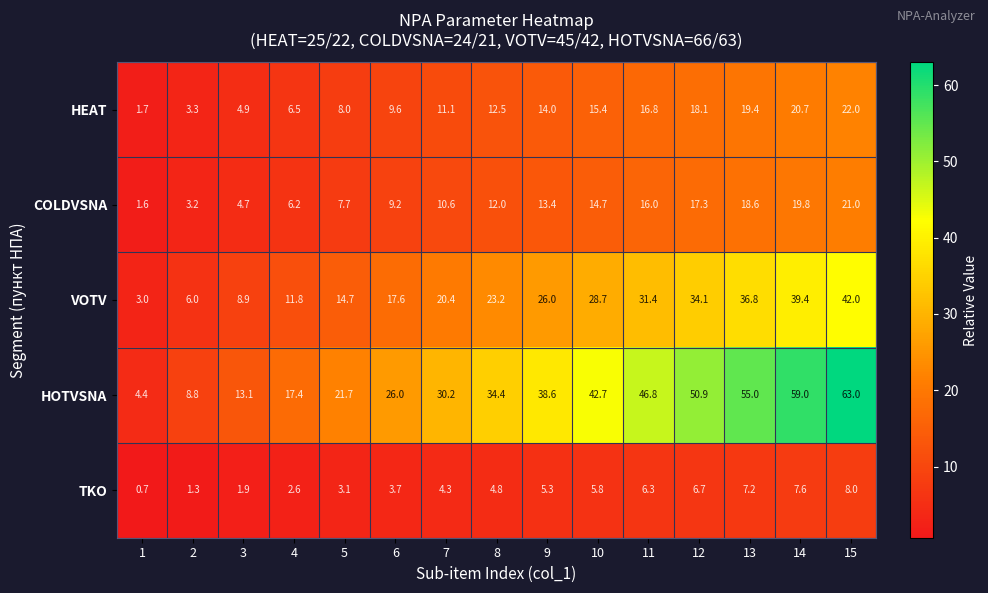

Between 7 and 11, which series saw the biggest shift?

HOTVSNA